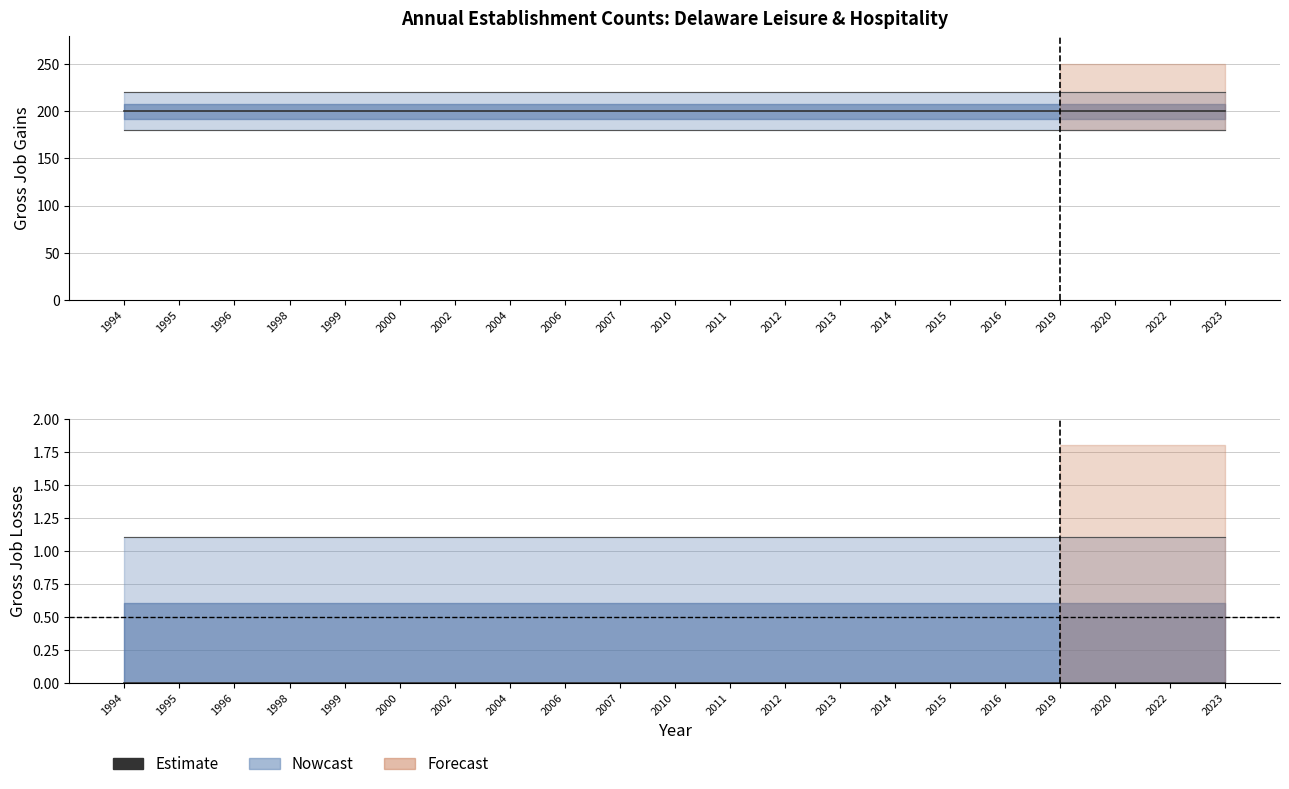

Does the chart have visible grid lines?

Yes